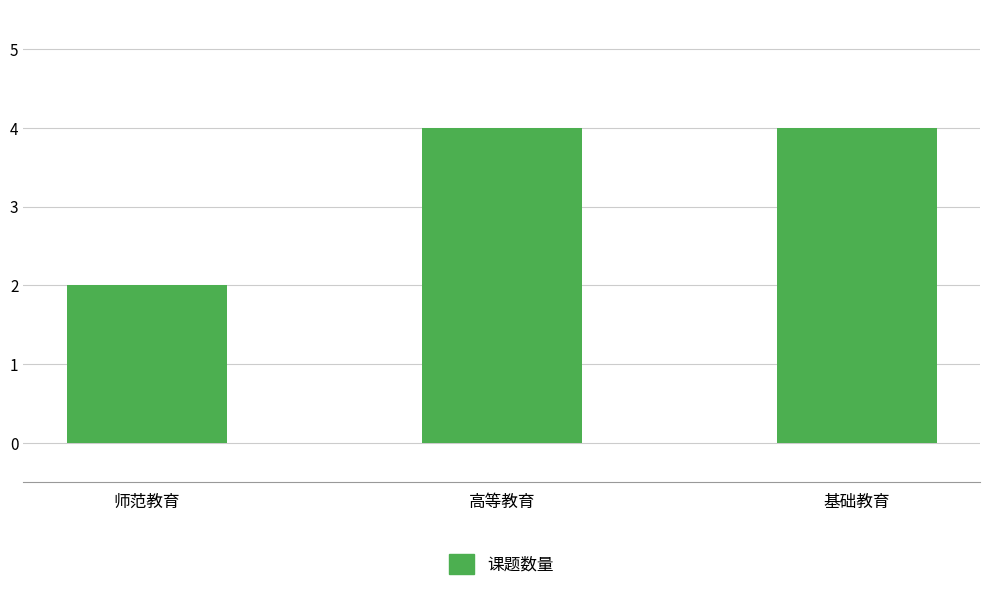

What is the change in value from 师范教育 to 基础教育?

+2